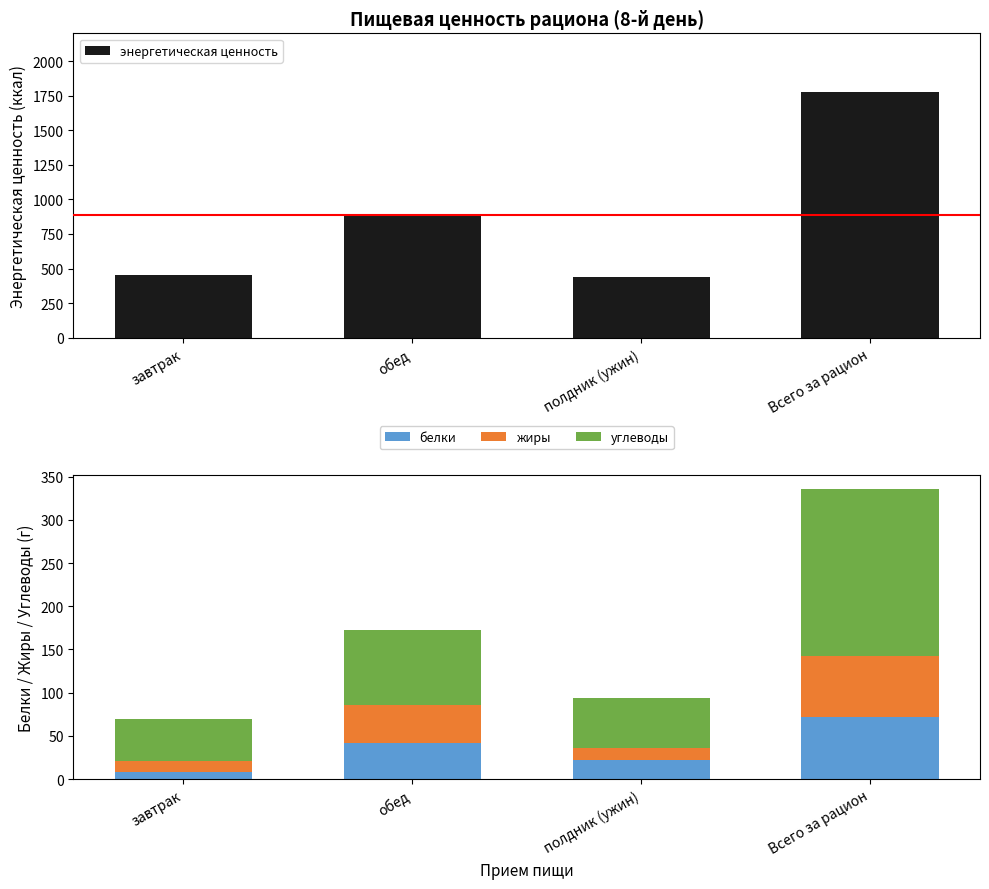

True or false: белки has a value of 34.5 at полдник (ужин).

False